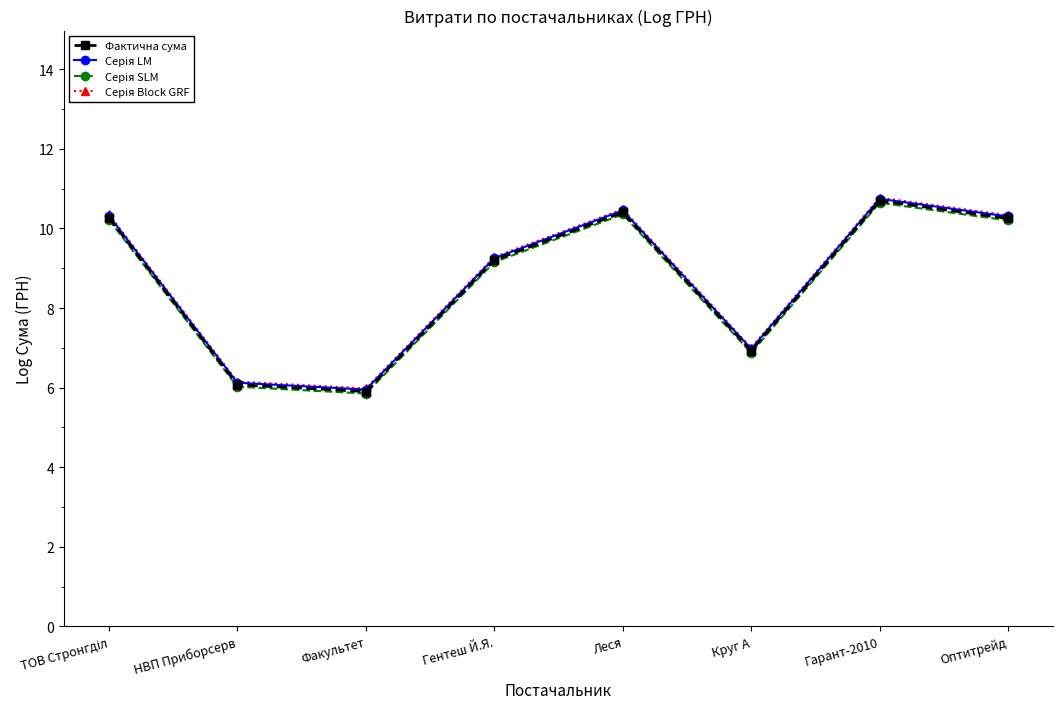

Count the number of data series in this chart.

4